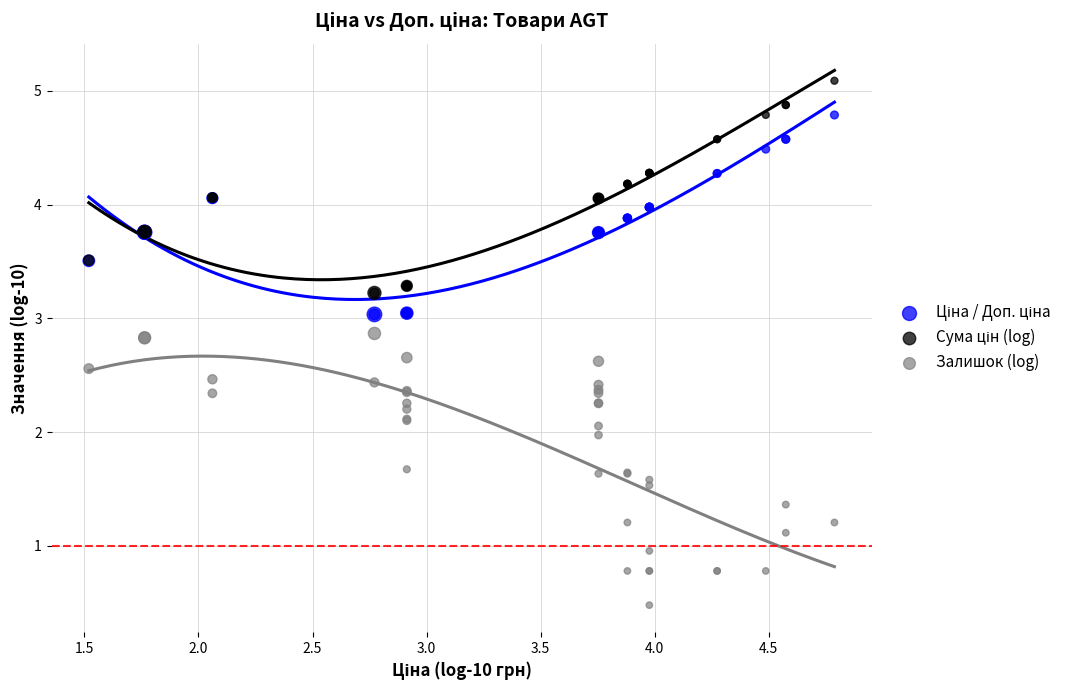

Which series has the largest Y range (max minus min)?

Залишок (log)